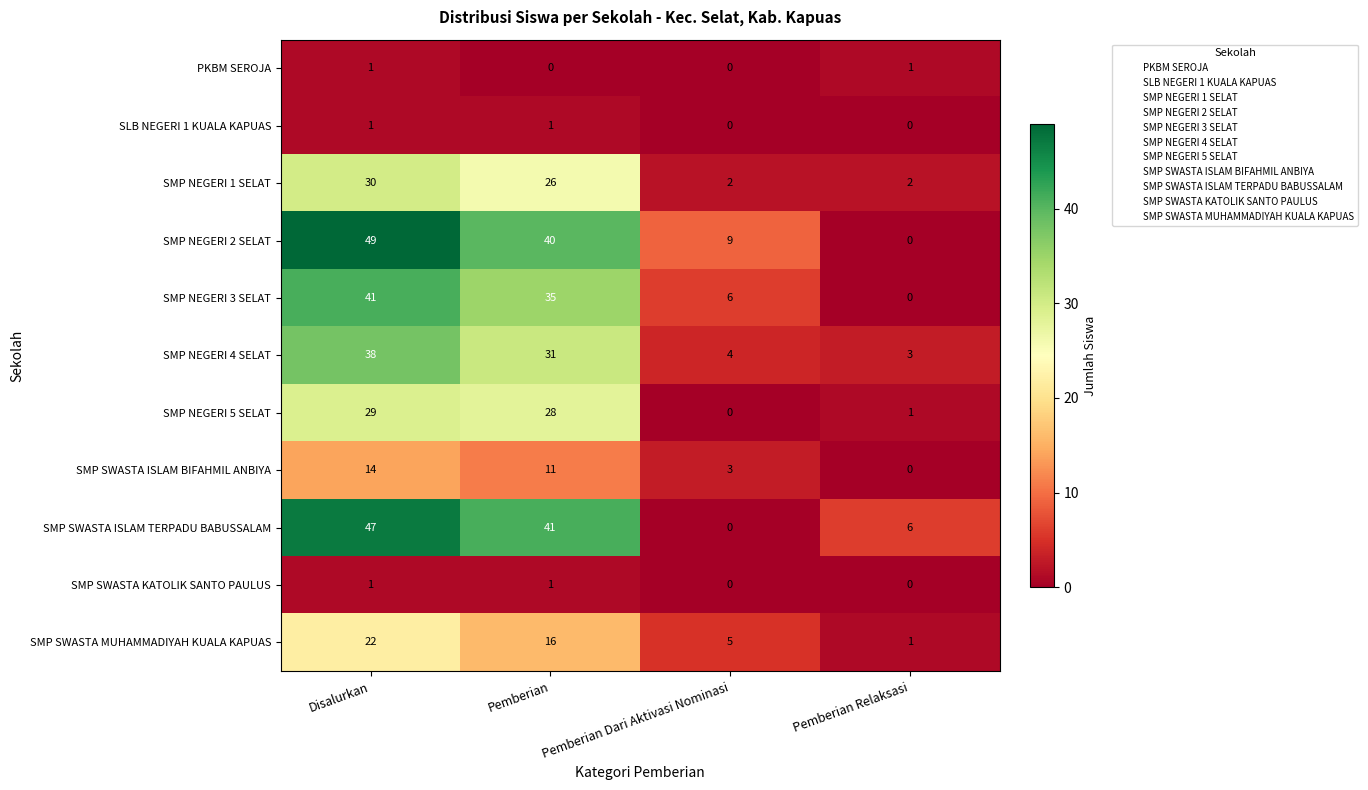

Count the PKBM SEROJA values in the range 0 to 1.

4